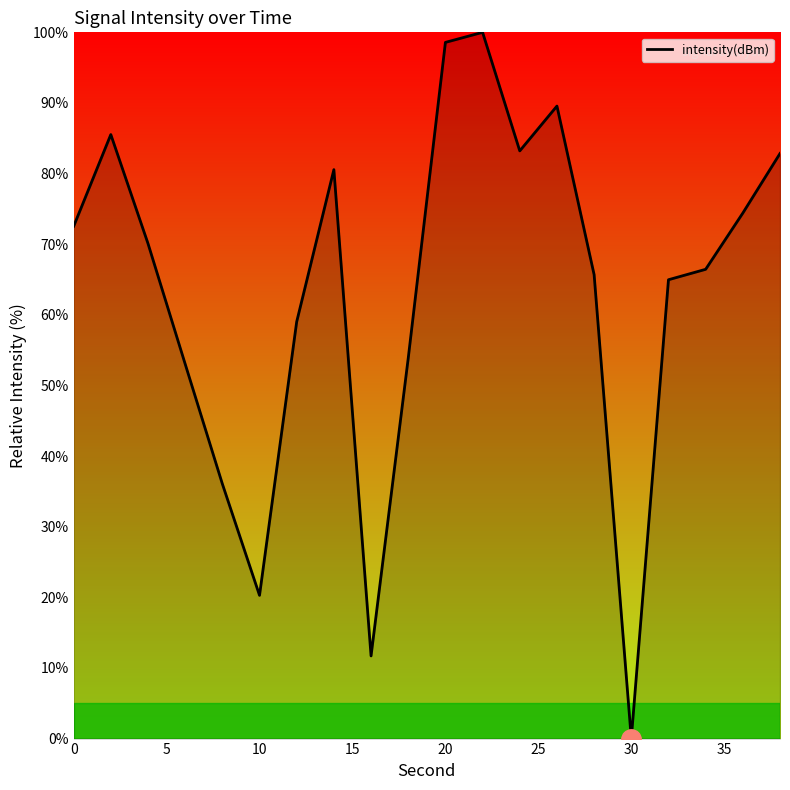

What is the difference between the maximum and minimum values?

100.0